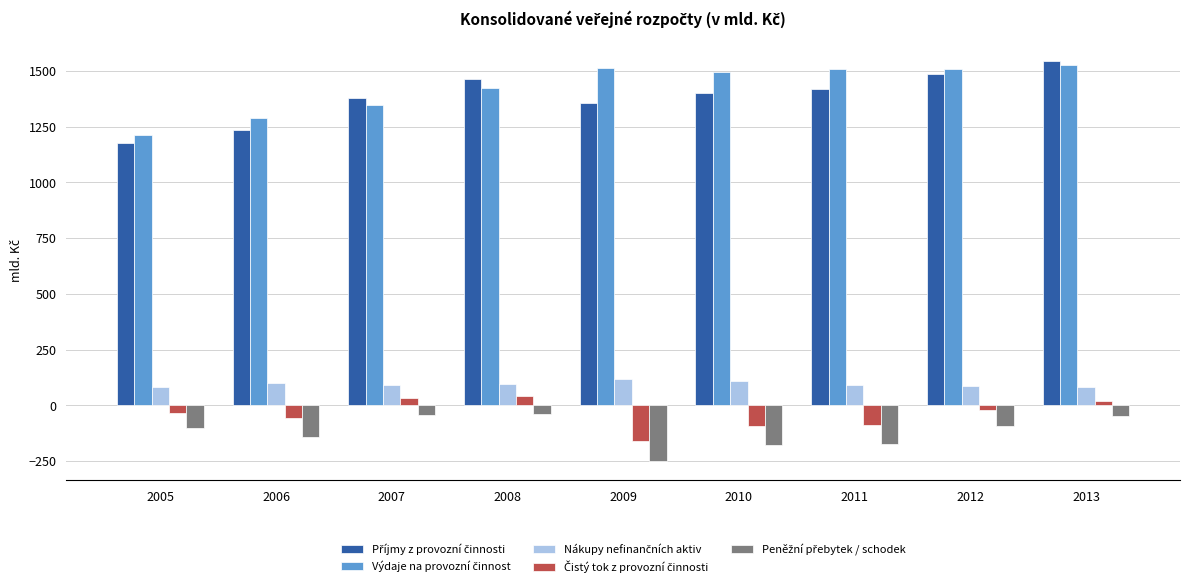

What is the total value across all series at 2006?

2424.8